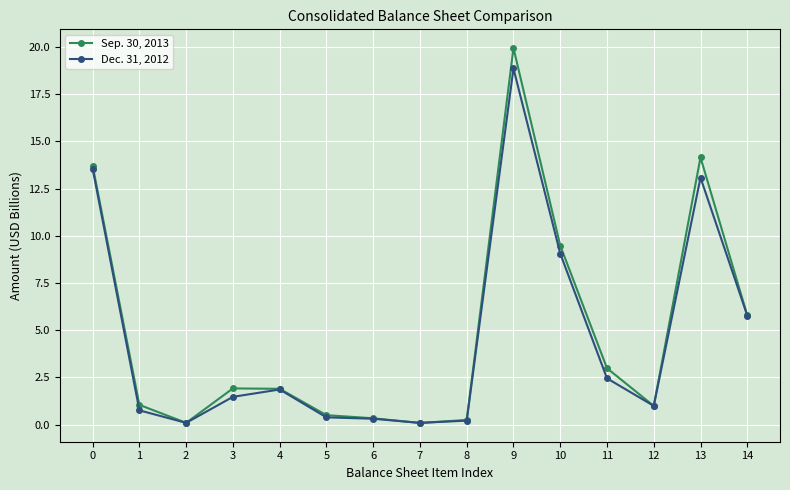

Which series has the largest range (max minus min)?

Sep. 30, 2013